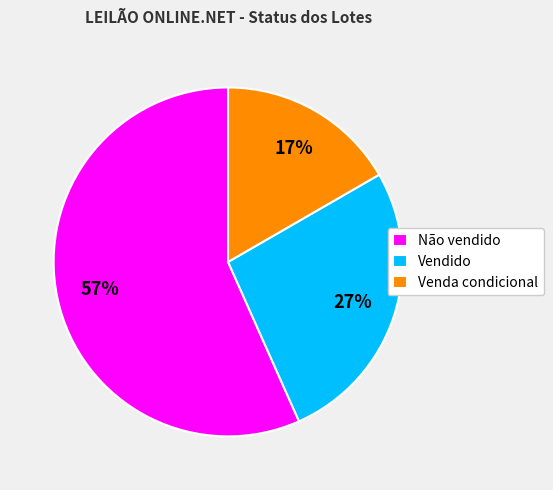

How many segments does this pie chart have?

3